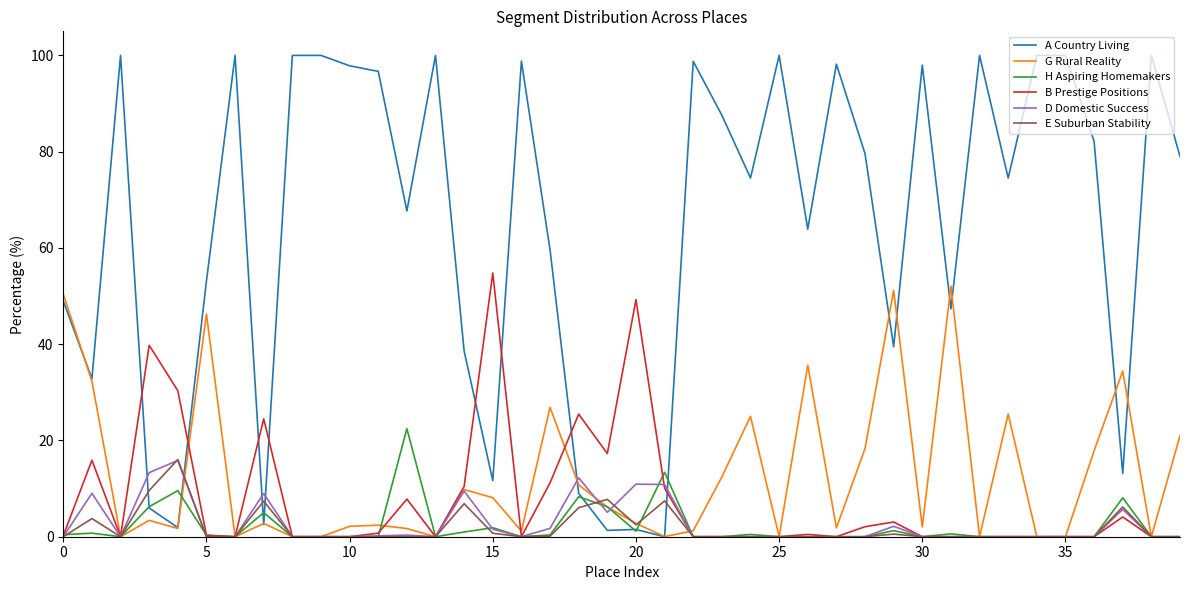

Which series has the largest range (max minus min)?

A Country Living